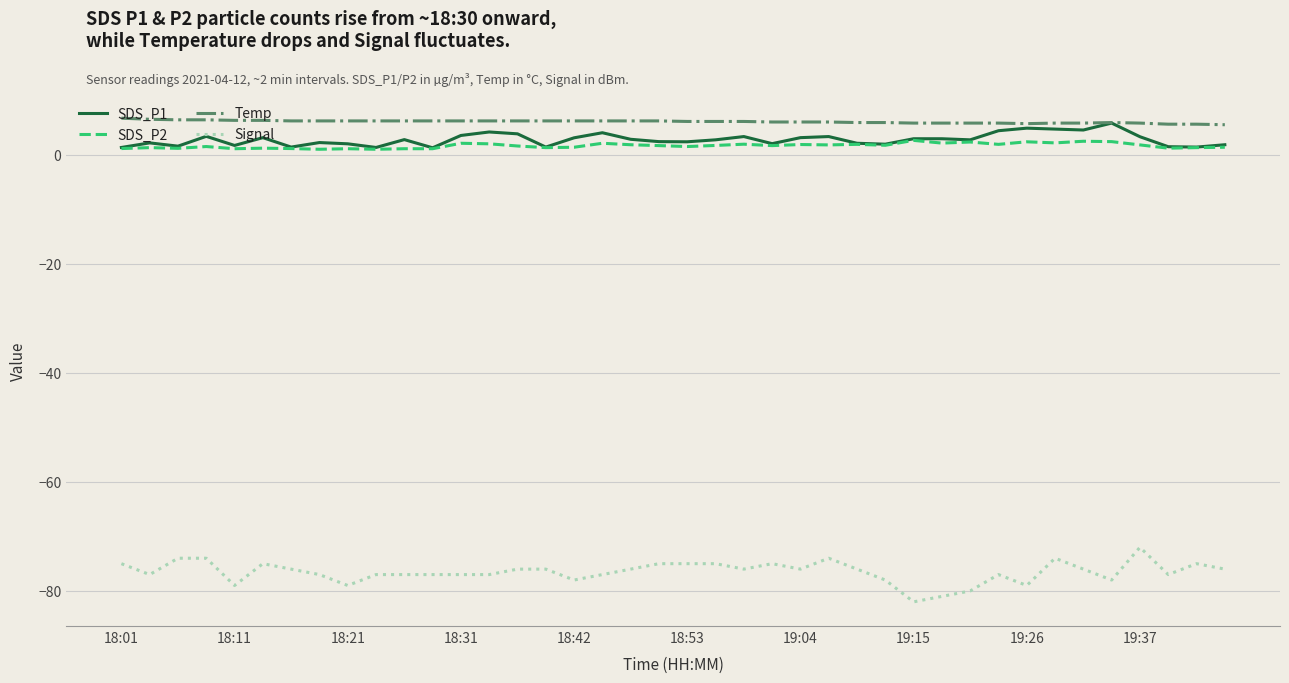

Which series has the widest spread of values?

Signal